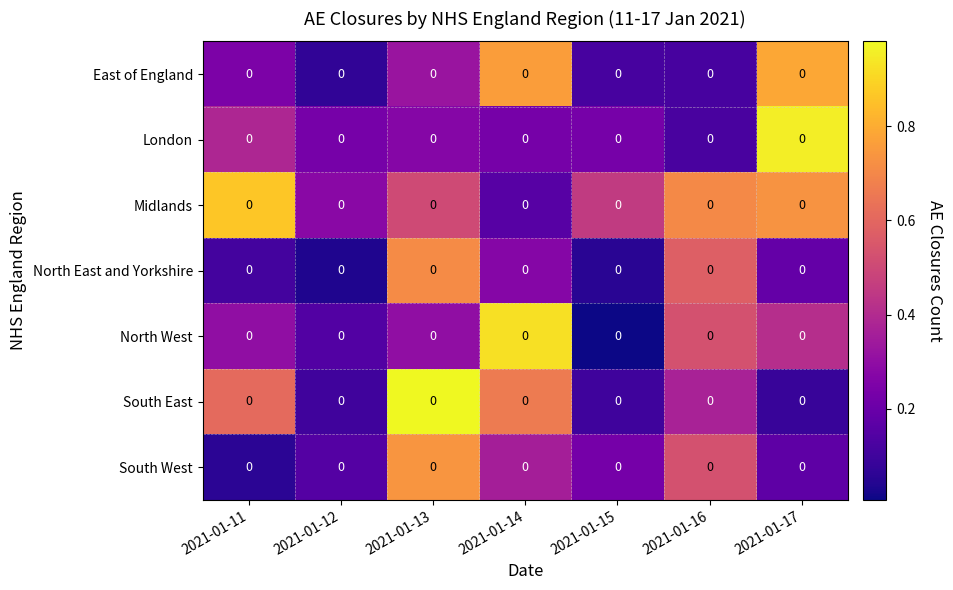

True or false: South West has a value of 0.1 at 2021-01-11.

True